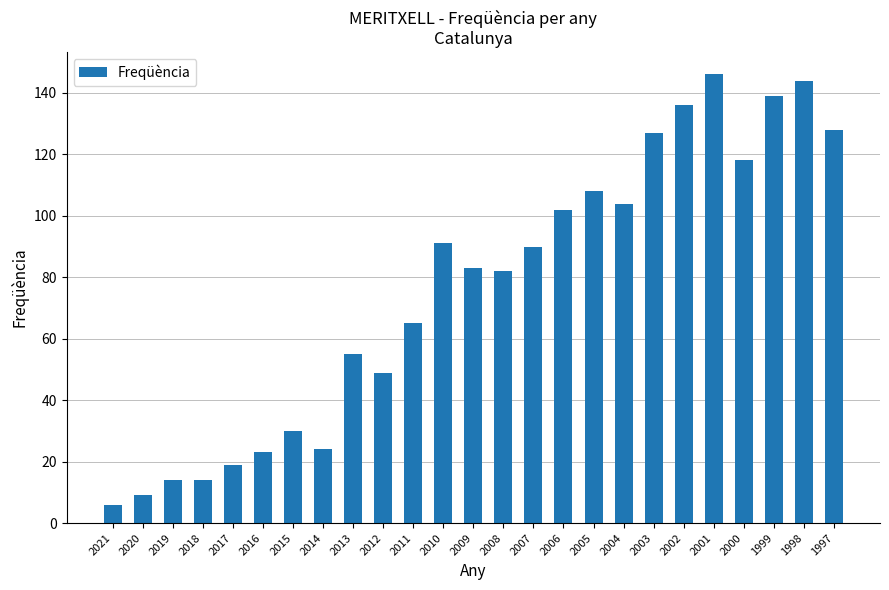

Which label corresponds to the largest value in the chart?

2001